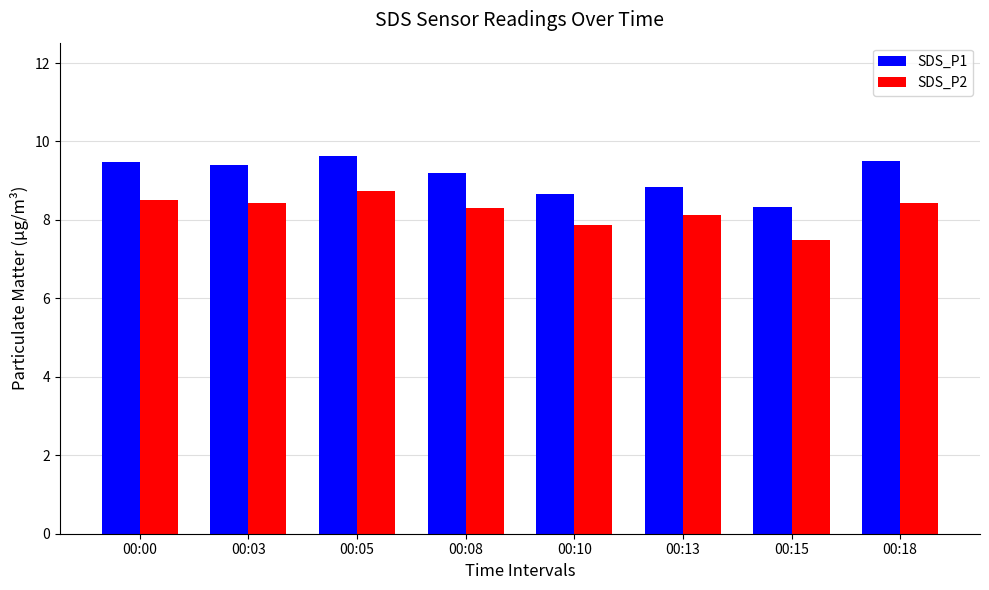

Which category has the highest value in the SDS_P2 series?

00:05